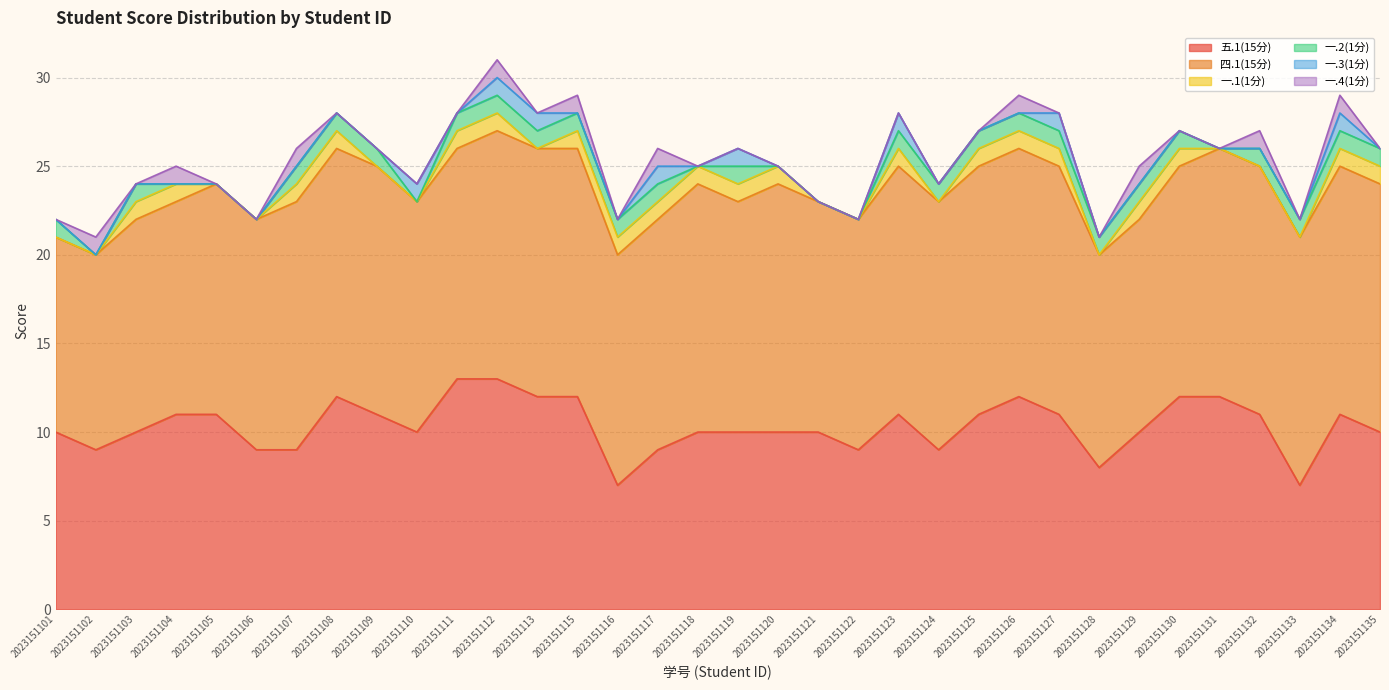

What is the difference between the highest and lowest values at 2023151128?

12